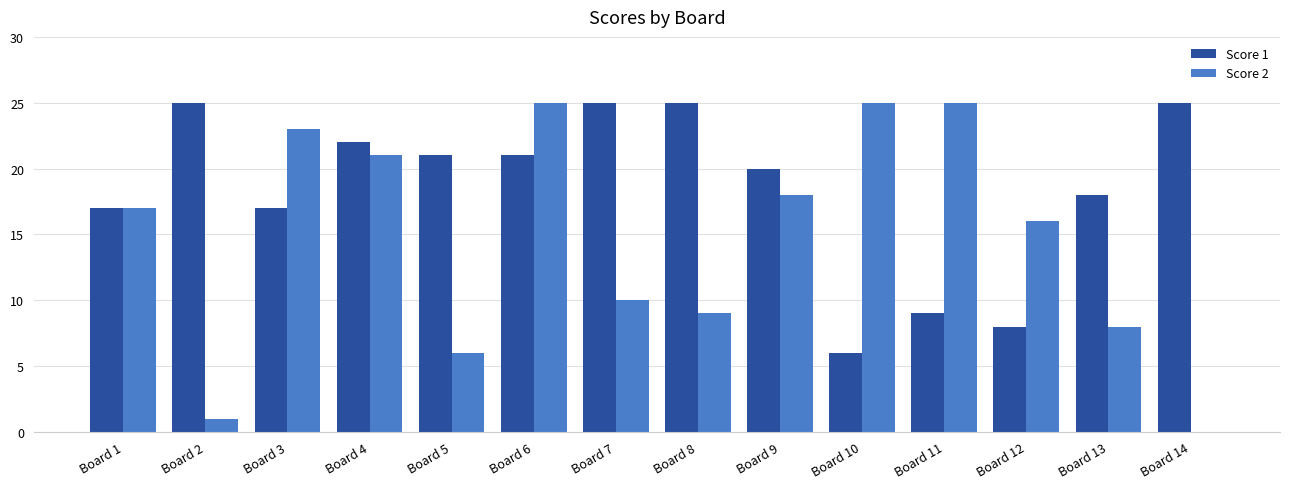

How many positive values does the Score 2 series have?

13